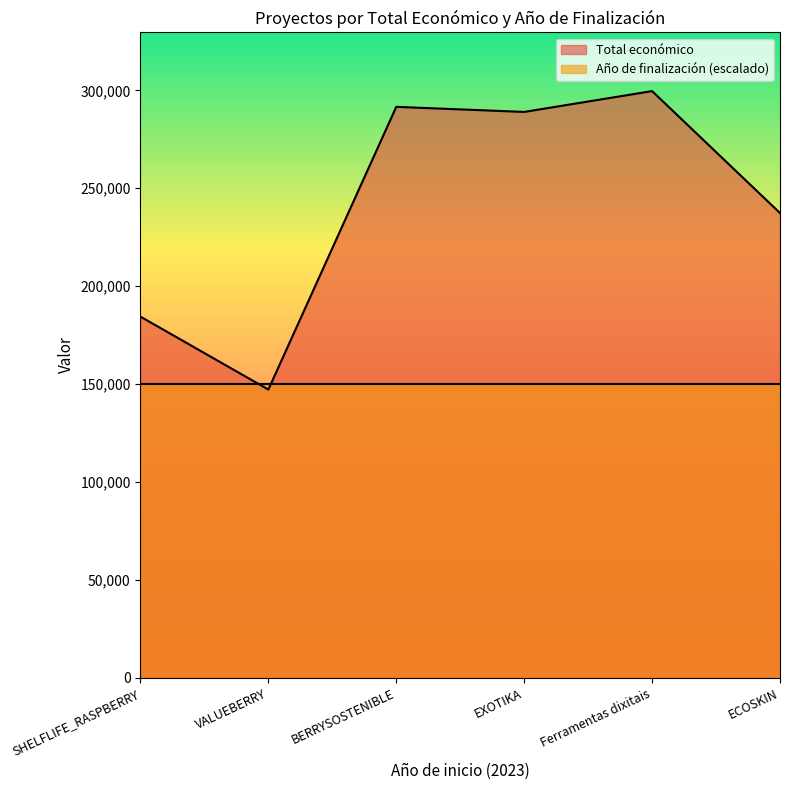

What is the label of the 6th point from the right?

SHELFLIFE_RASPBERRY